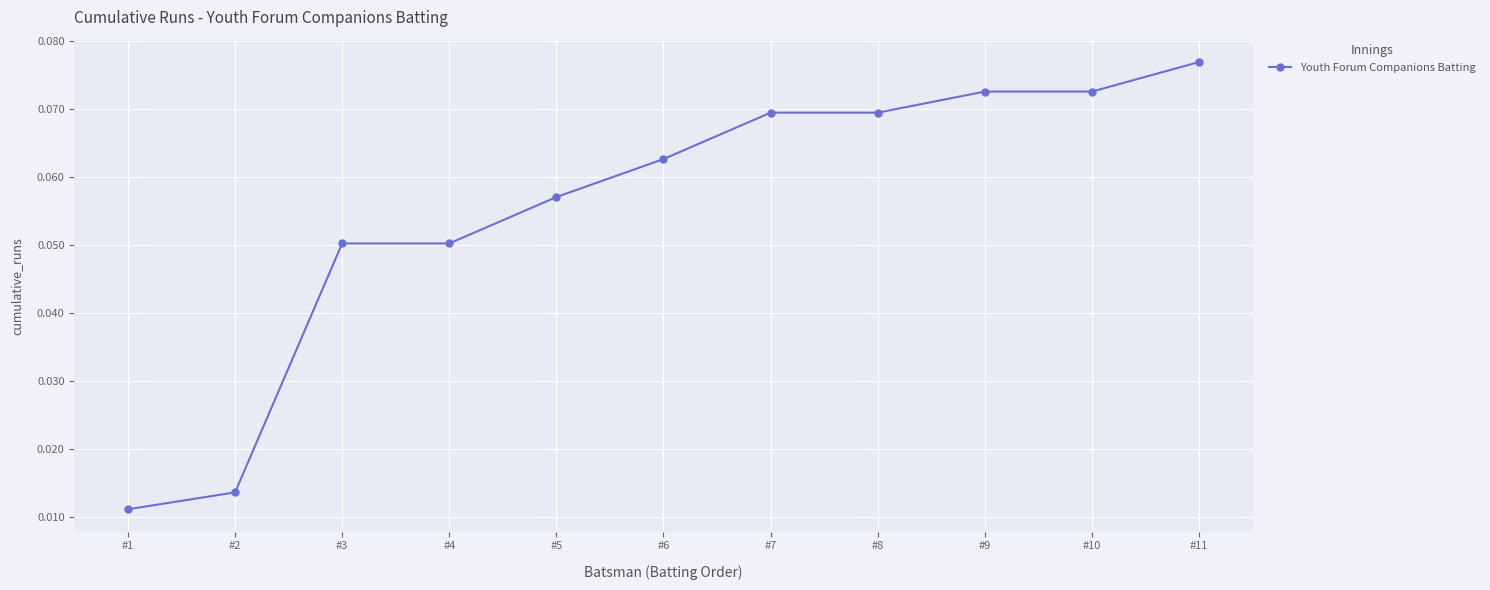

Which has a higher value, #8 or #10?

#10